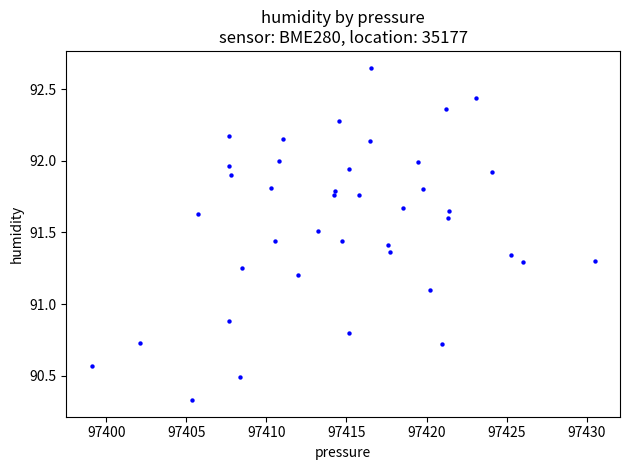

What is the range of Y values (max minus min)?

2.3